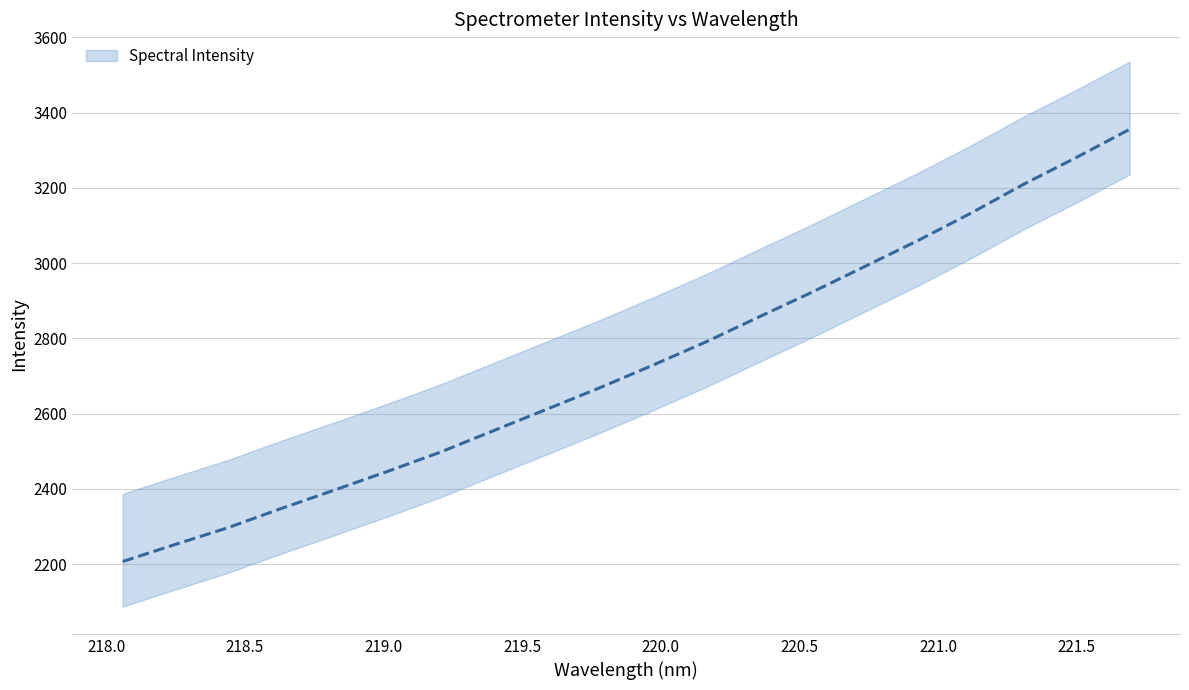

Reading left to right, extract all data points from this chart.

218.0596=2206.9	218.2508=2252.7	218.442=2297.4	218.6332=2348.3	218.8244=2397.1	219.0156=2446.6	219.2067=2498.0	219.3979=2555.0	219.589=2611.7	219.7801=2668.7	219.9712=2728.7	220.1623=2790.4	220.3533=2856.8	220.5444=2922.4	220.7354=2991.0	220.9264=3059.8	221.1174=3132.5	221.3083=3209.6	221.4993=3281.1	221.6902=3355.5